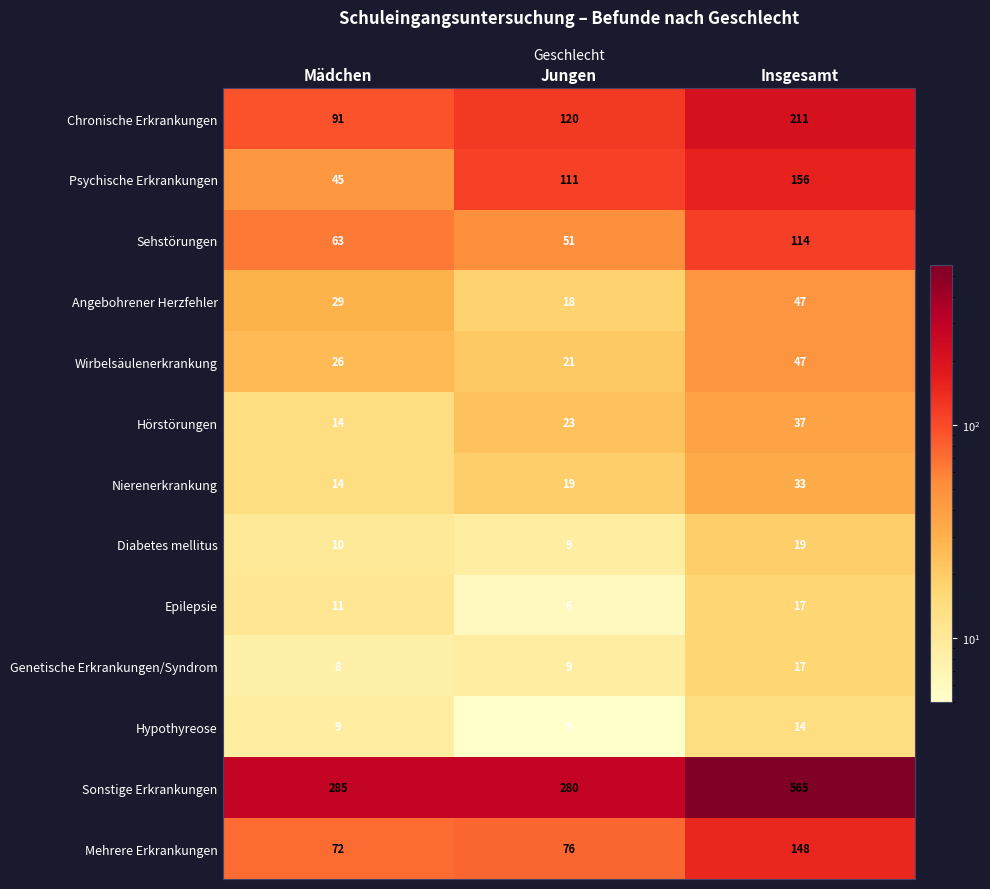

True or false: Wirbelsäulenerkrankung has a value of 47 at Insgesamt.

True